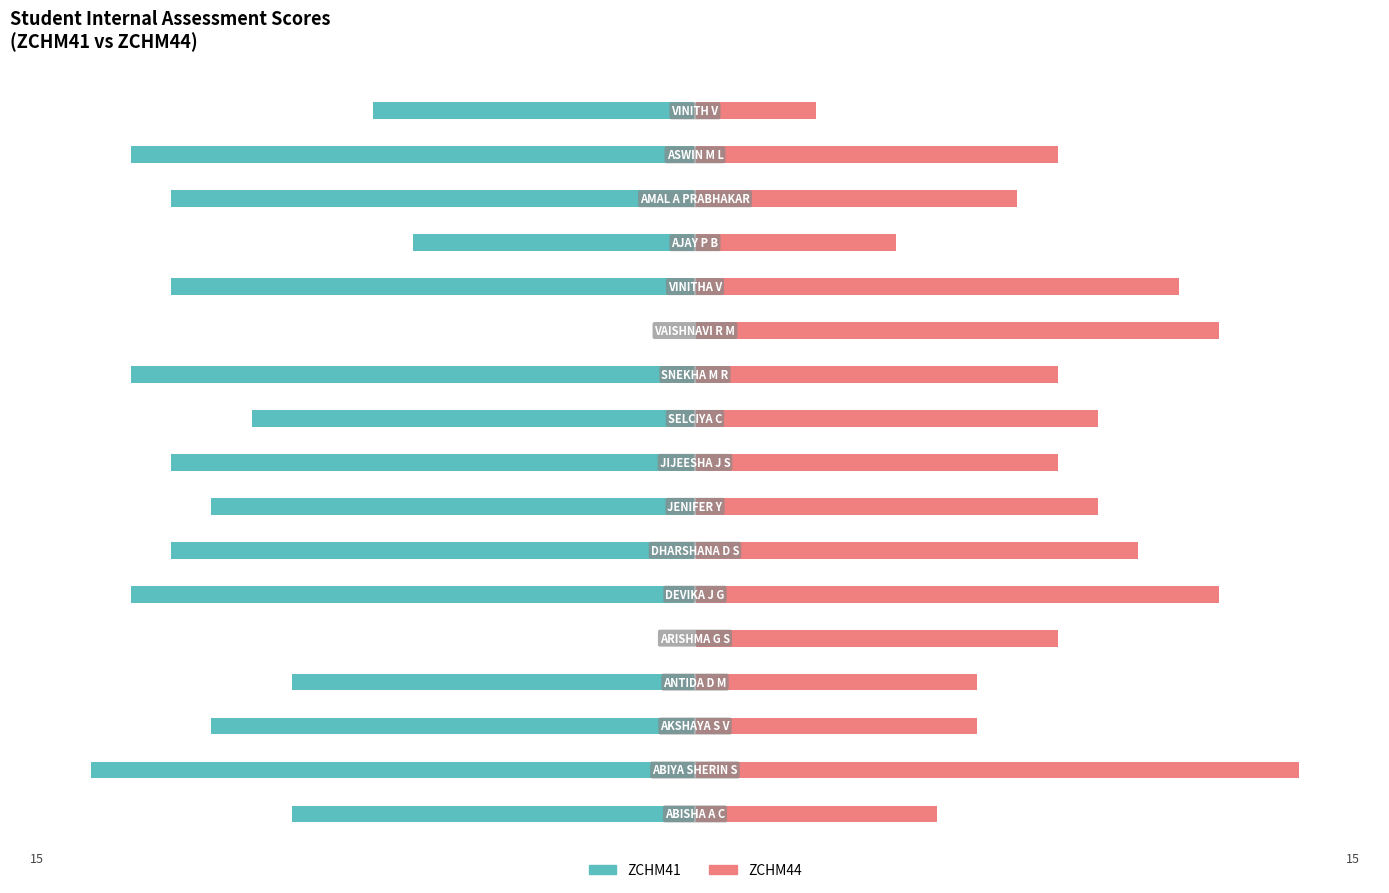

What is the lowest value of the ZCHM41 series?

-15